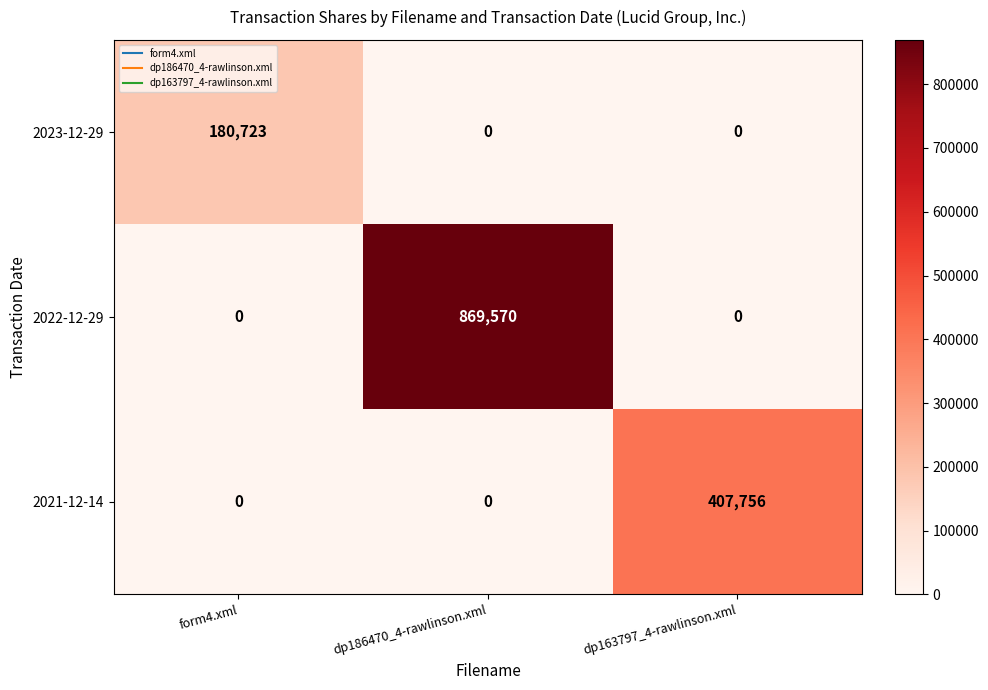

What is the total value across all series at form4.xml?

180723